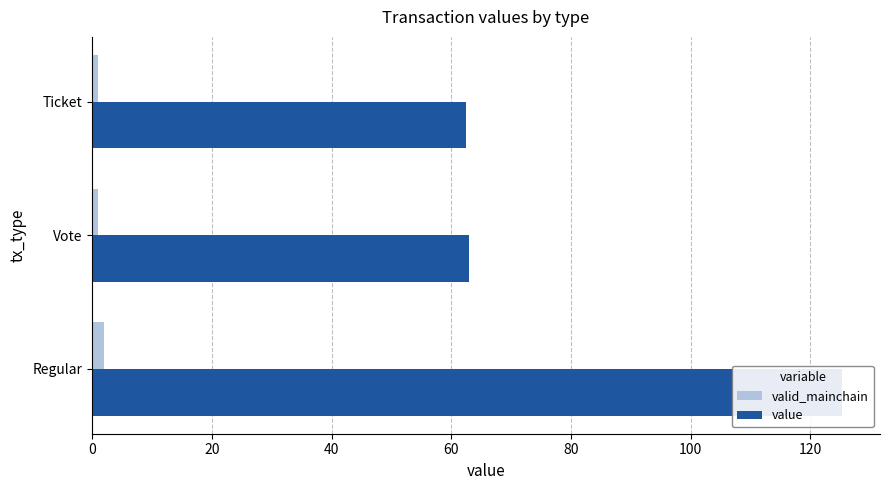

How many bars are there in total?

6